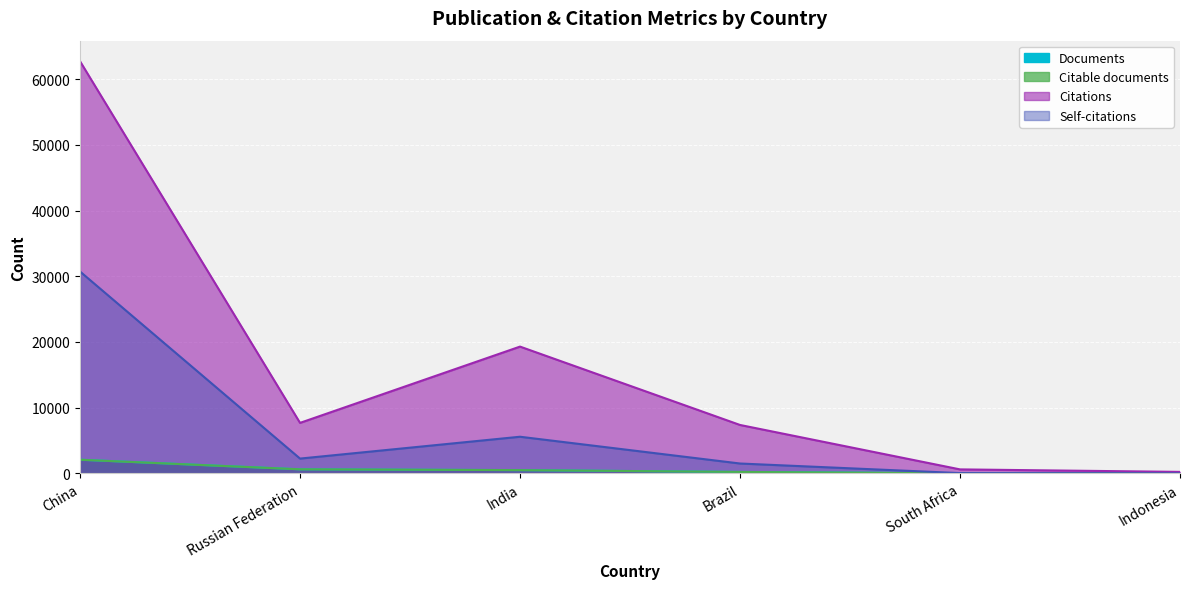

Is the value of Citable documents at India greater than the value of Documents at Russian Federation?

No